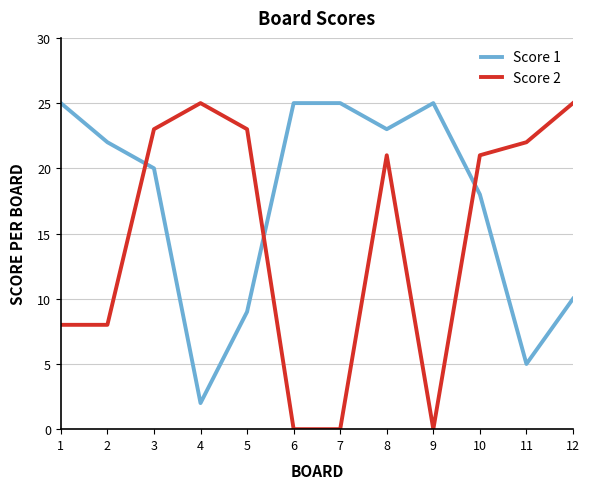

Reading left to right, list all the values displayed in this chart.

Score 1: 25	22	20	2	9	25	25	23	25	18	5	10
Score 2: 8	8	23	25	23	0	0	21	0	21	22	25